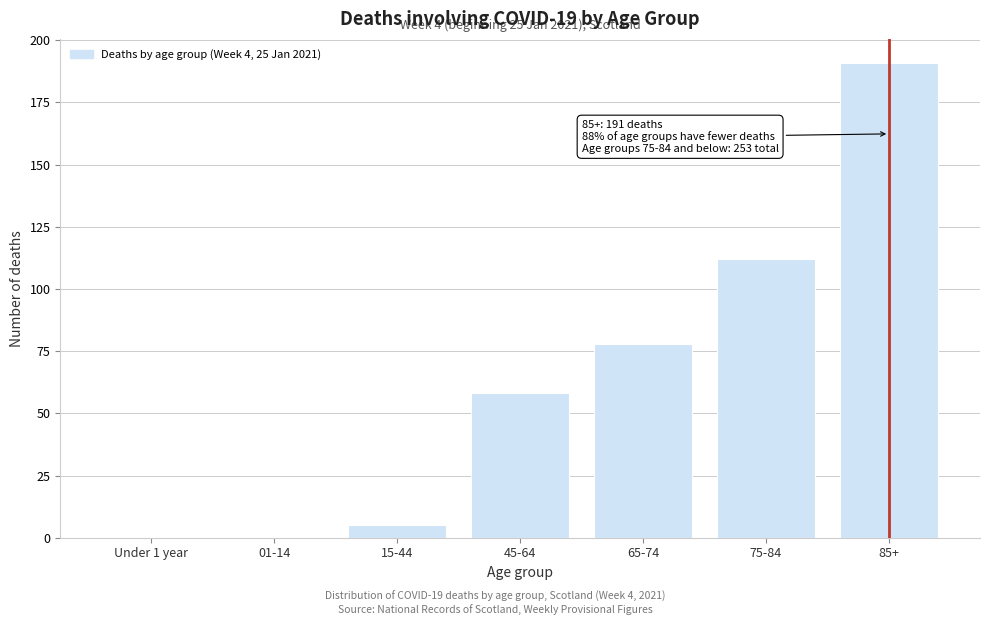

Reading left to right, extract all data points from this chart.

Under 1 year=0	01-14=0	15-44=5	45-64=58	65-74=78	75-84=112	85+=191